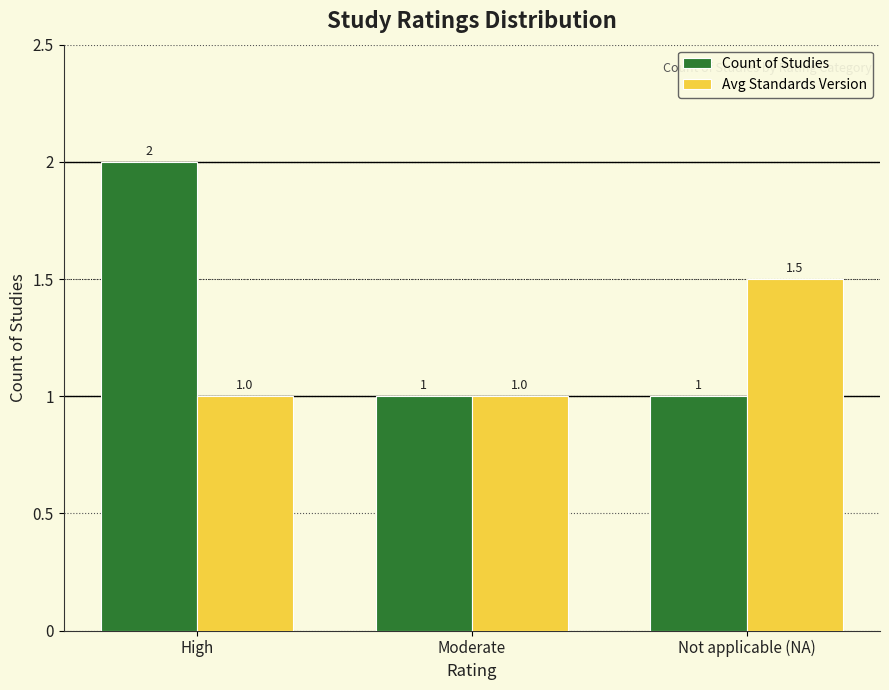

What are all the series names shown in the legend?

Count of Studies, Avg Standards Version